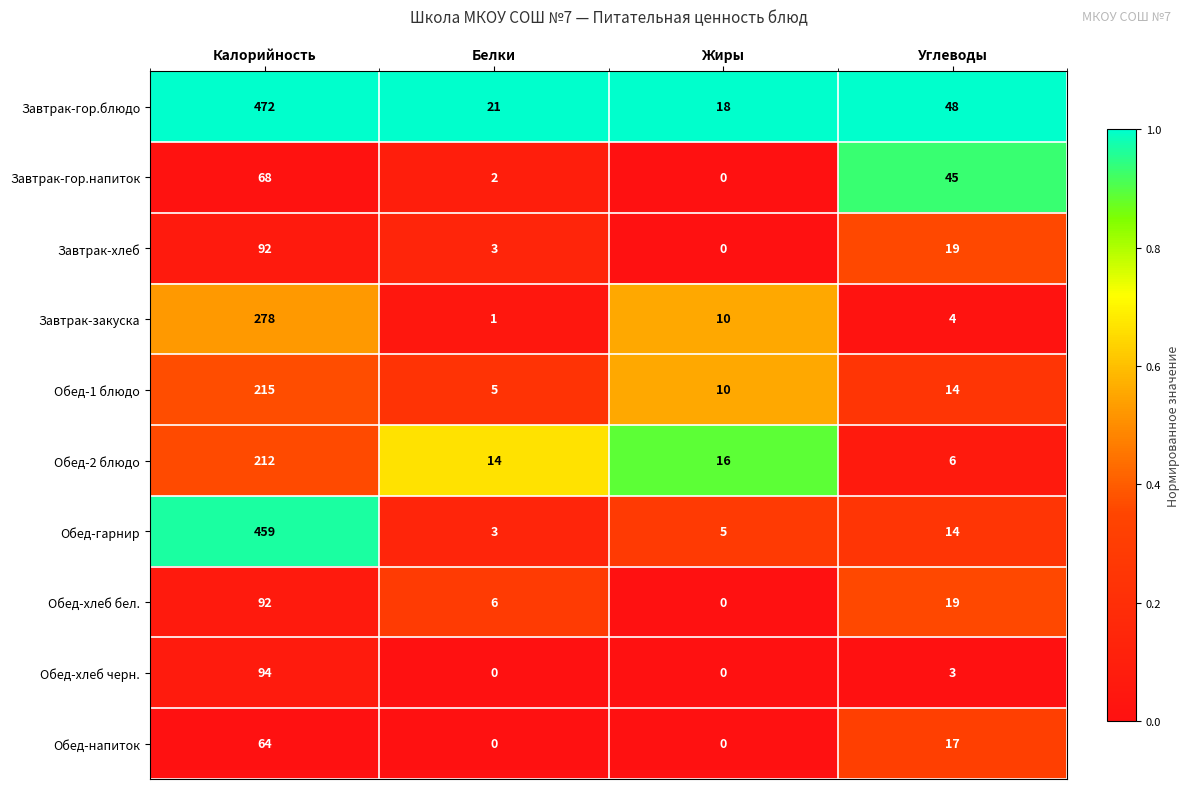

How many data points does each series have?

4